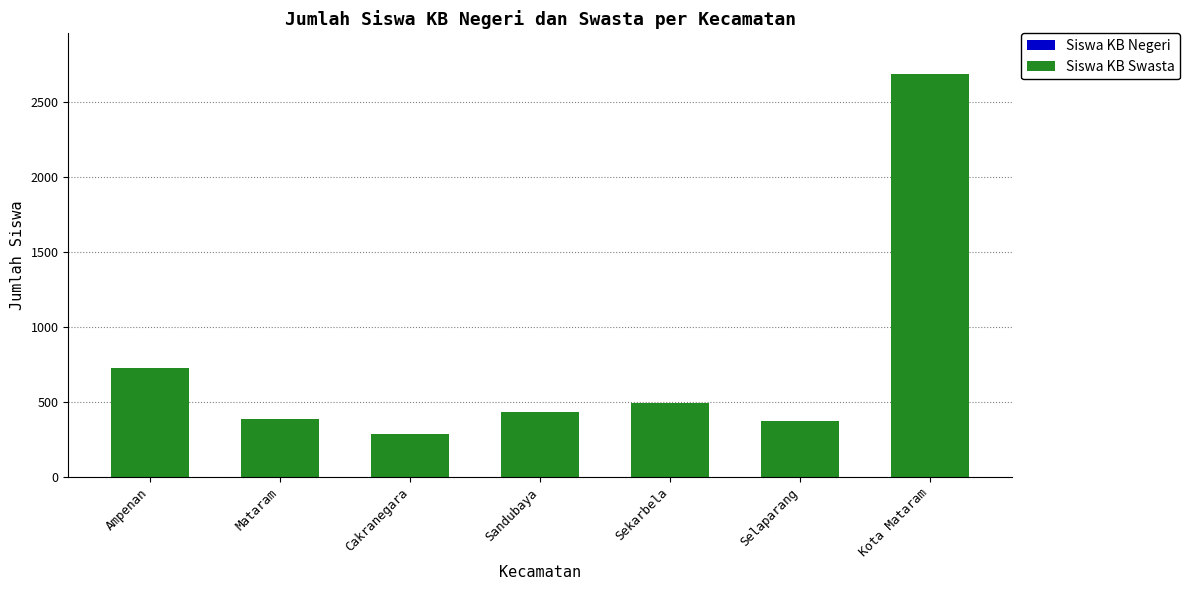

What is the ratio of the value at Ampenan to the value at Sandubaya?

1.7